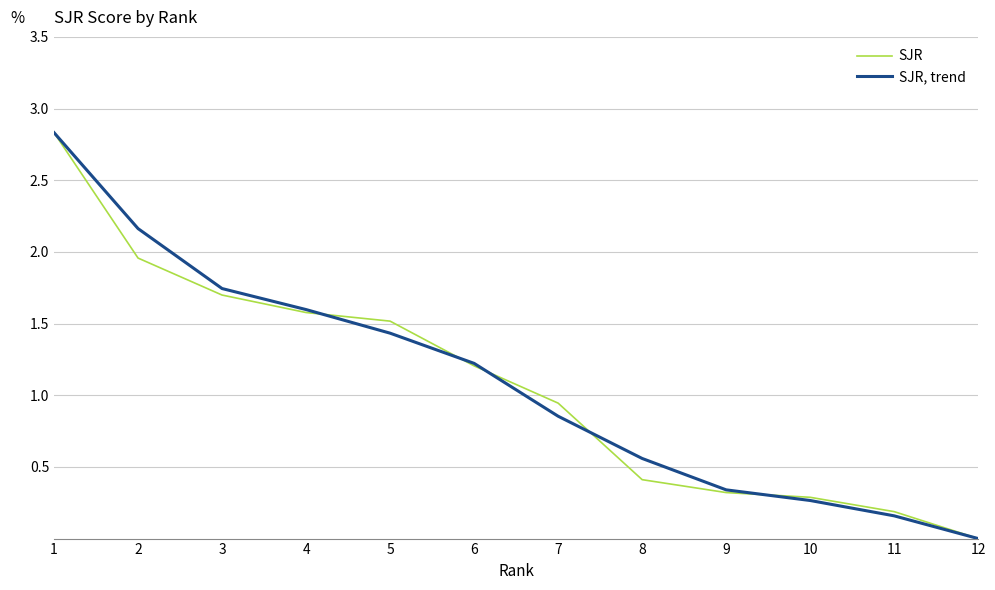

Does the chart display data point markers on the line(s)?

No